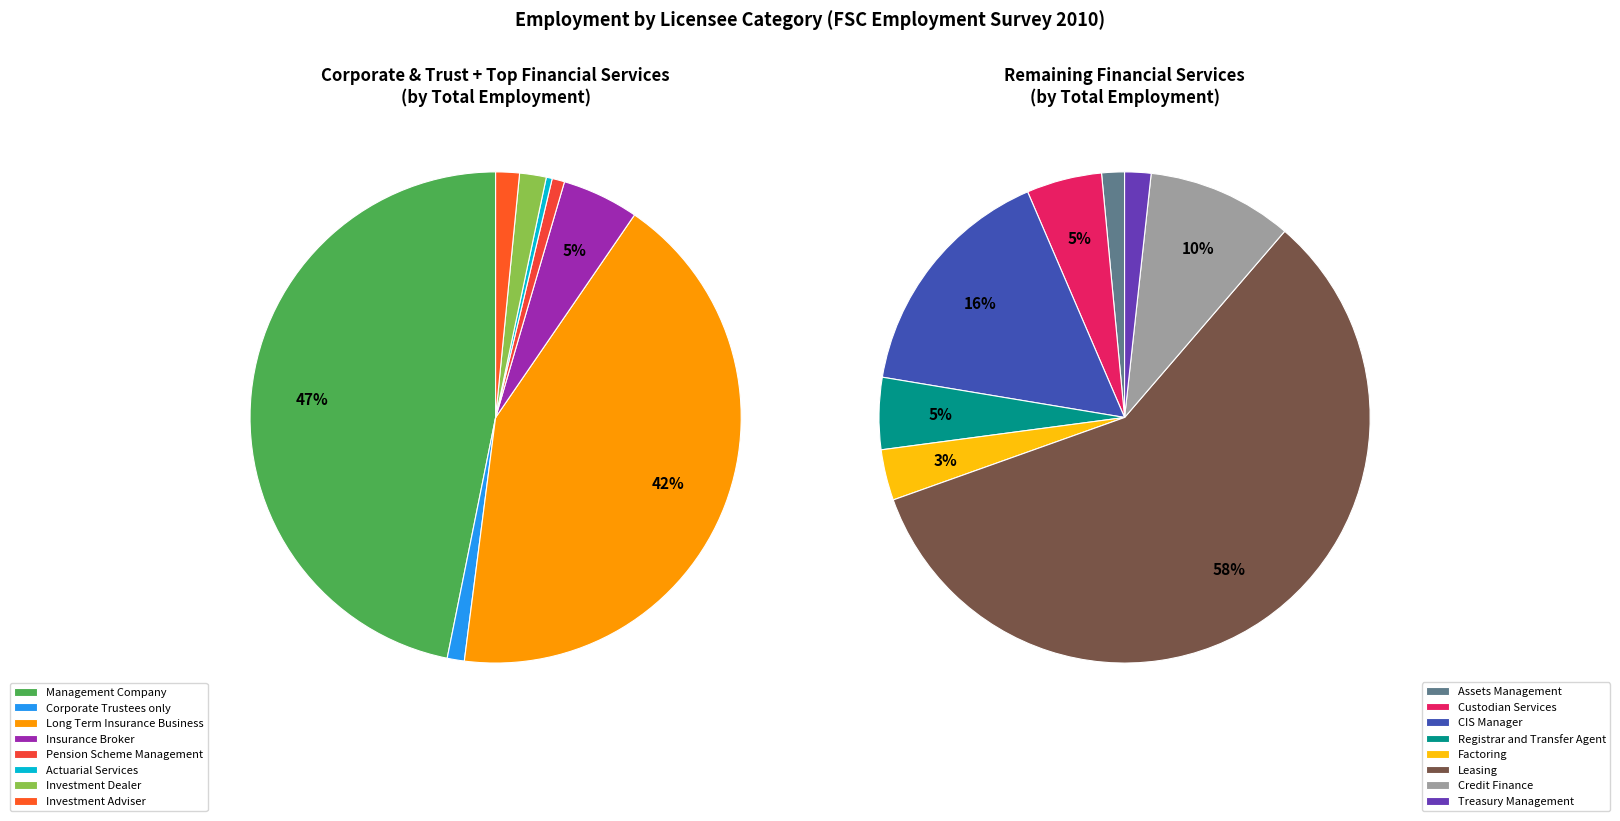

How many slices are in this pie chart?

16